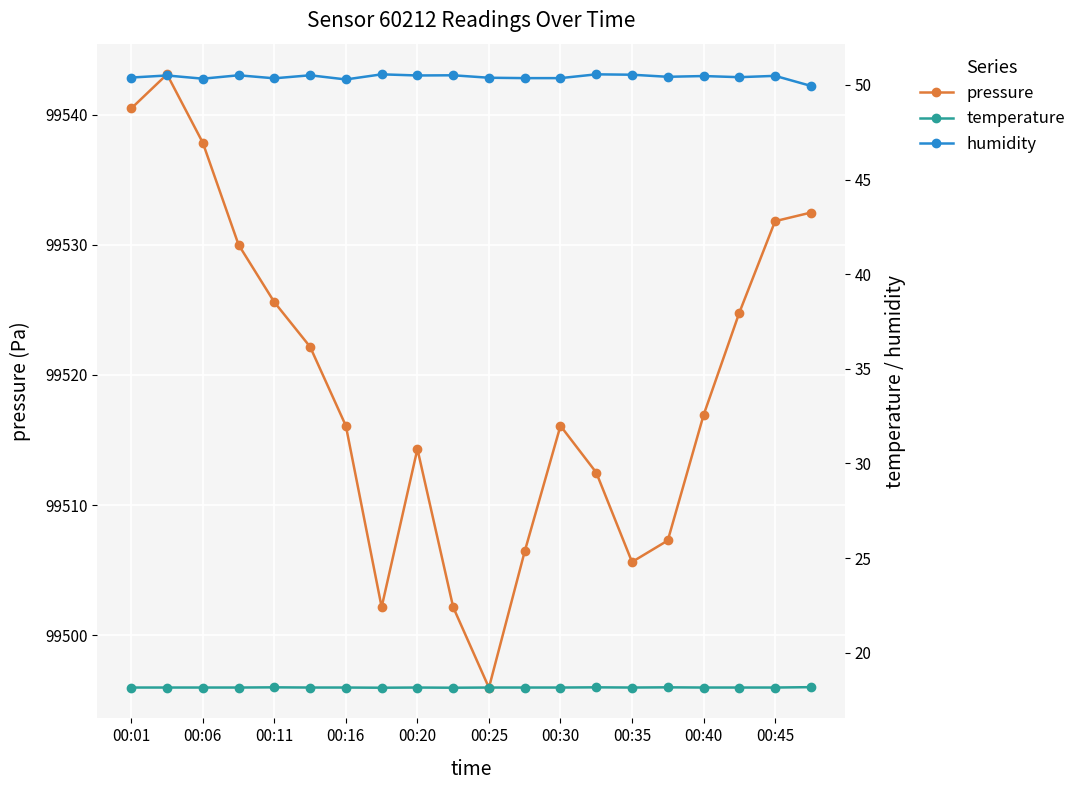

True or false: temperature and pressure intersect in this chart.

False